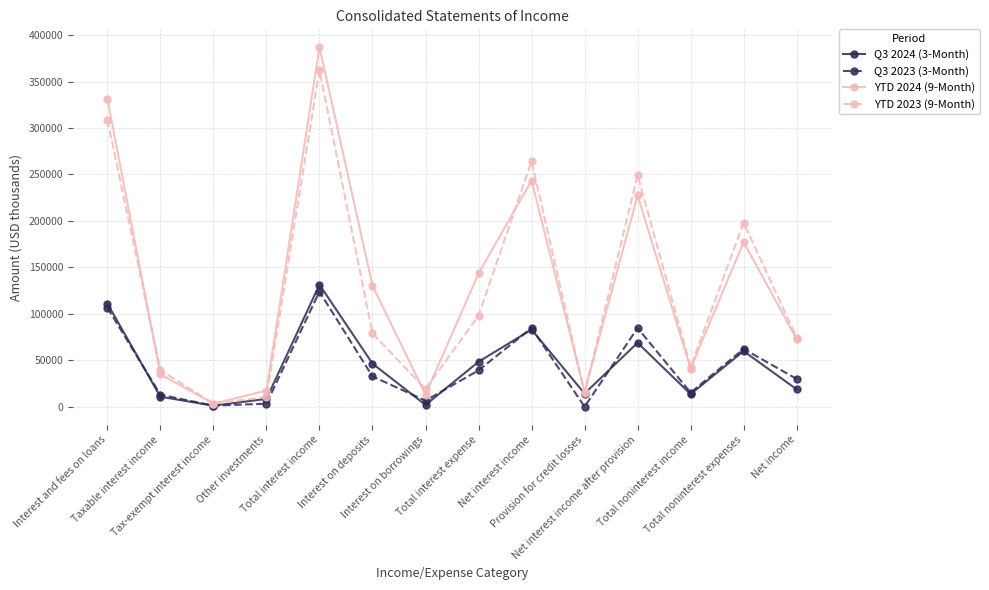

Which series has the widest spread of values?

YTD 2024 (9-Month)